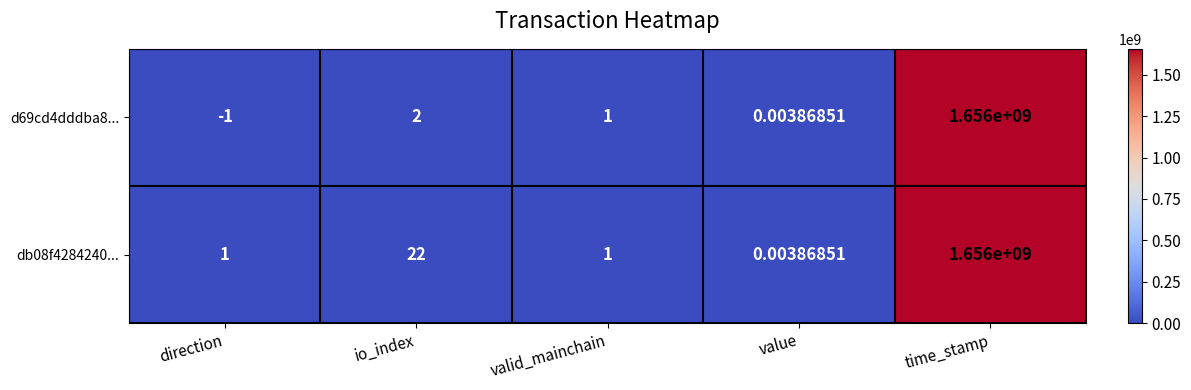

At which category is the sum across all series the highest?

time_stamp